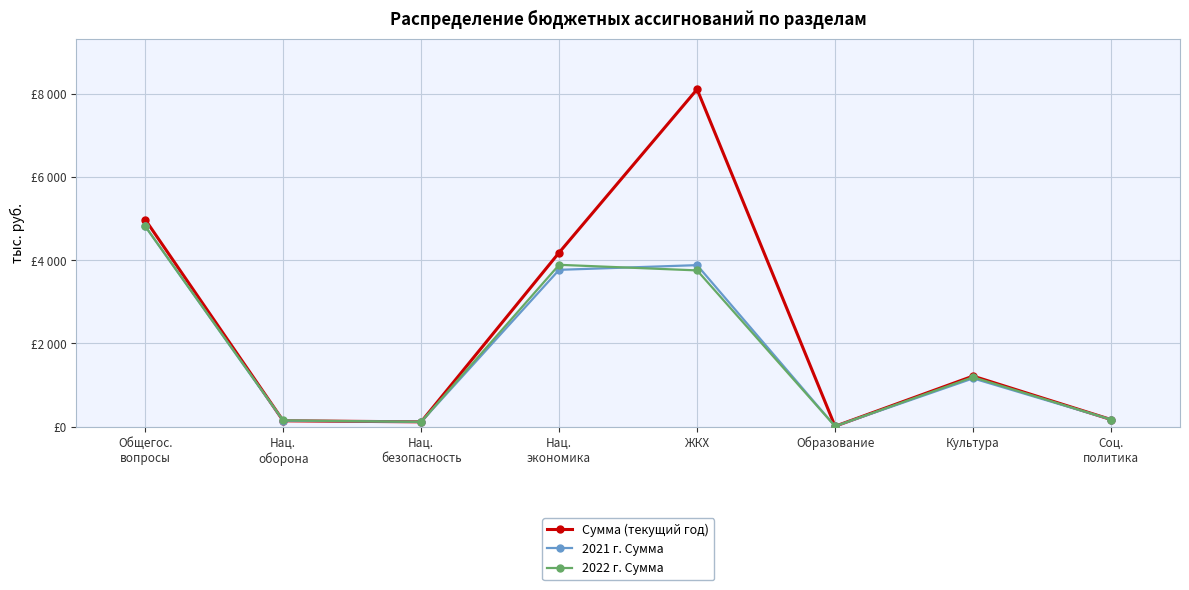

Which series has the largest range (max minus min)?

Сумма (текущий год)